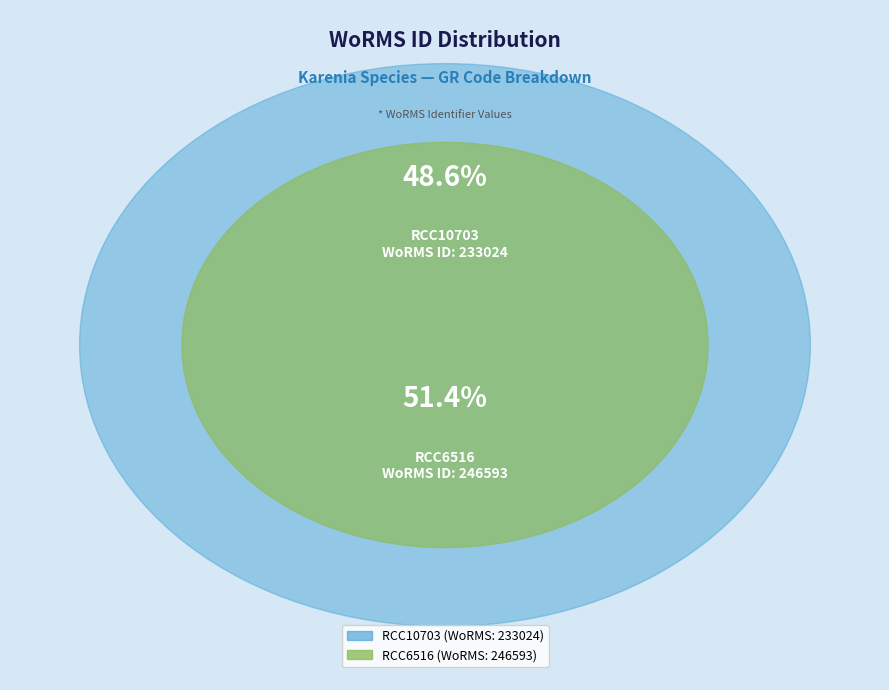

Is it true that RCC10703 is 49% of the pie?

True